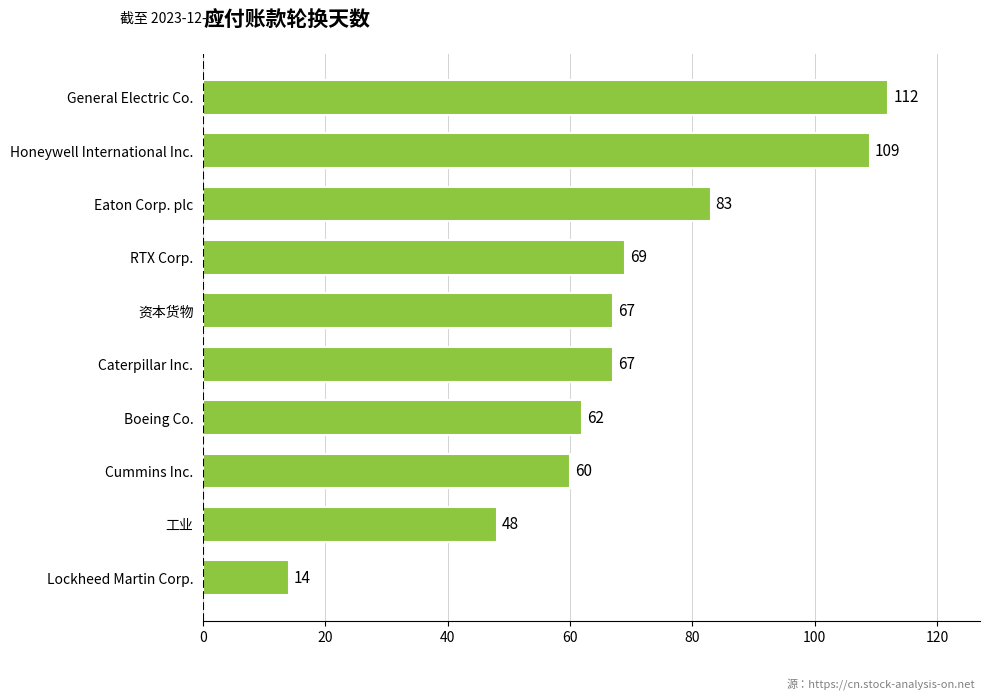

What is the sum of the values at Eaton Corp. plc and General Electric Co.?

195